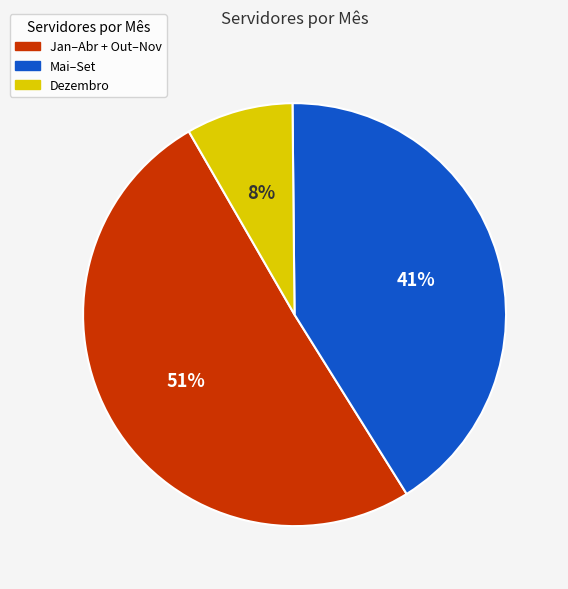

Is there a majority slice in this chart?

Yes